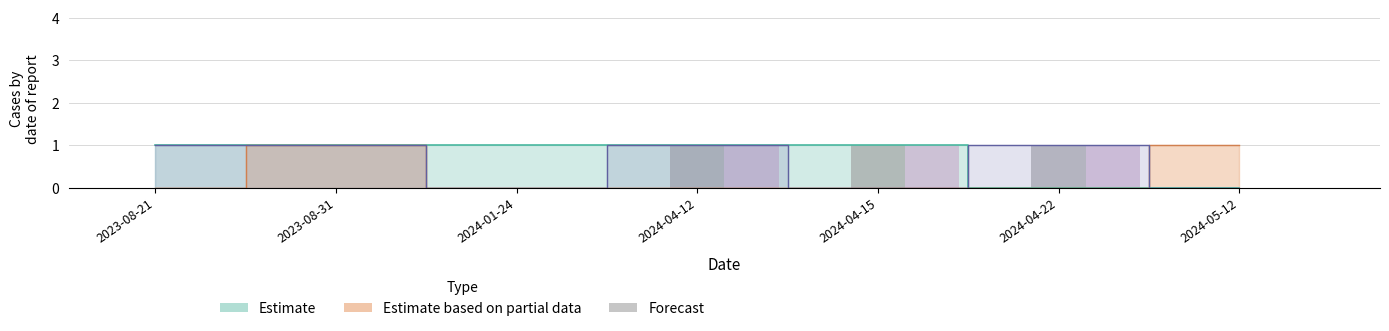

List the labels in order of SNOW indicator value, smallest first.

2023-08-21, 2023-08-31, 2024-01-24, 2024-05-12, 2024-04-12, 2024-04-15, 2024-04-22